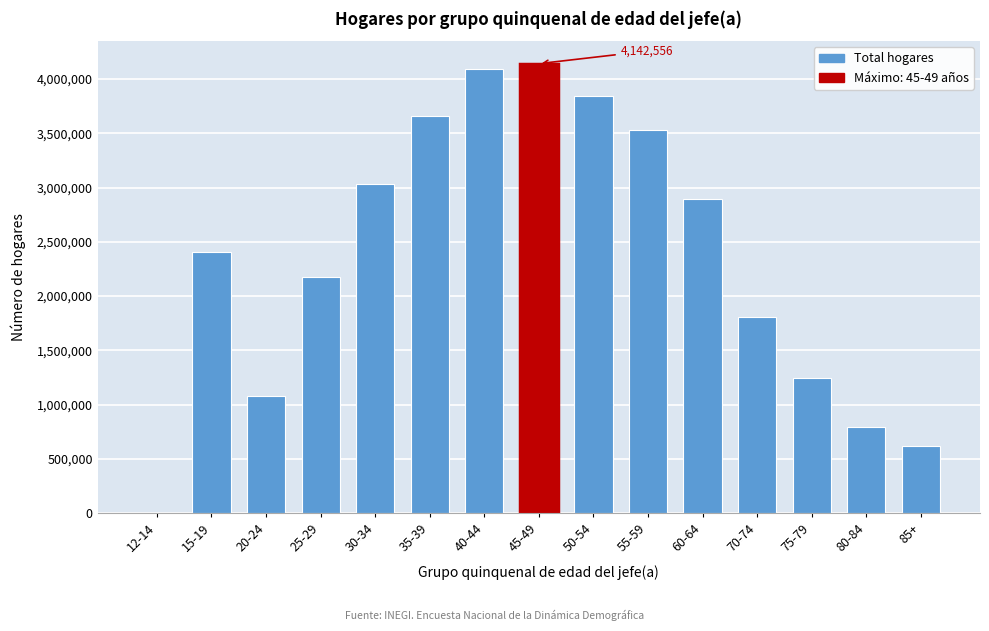

Reading left to right, what are all the values shown in this chart?

12-14=2579	15-19=2410061	20-24=1078173	25-29=2177807	30-34=3028527	35-39=3658115	40-44=4095118	45-49=4142556	50-54=3843419	55-59=3526781	60-64=2894420	70-74=1802837	75-79=1244267	80-84=796452	85+=615194